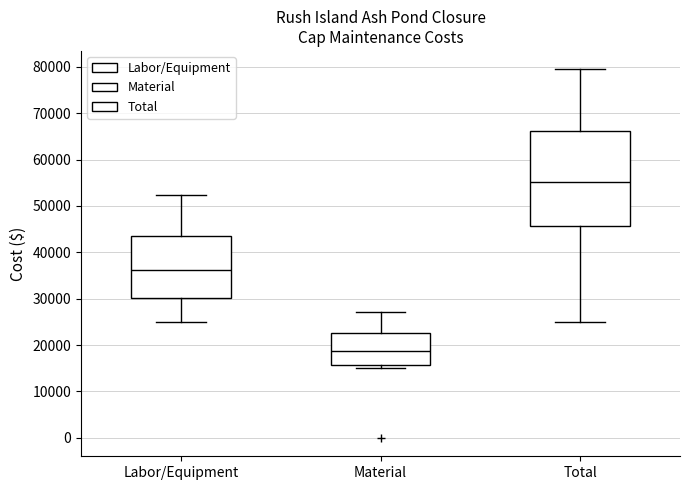

Reading left to right, transcribe this box plot: for each box, give where its median line is, the range the box spans, and where its two whiskers end, as read against the y-axis. The values are not printed on the chart, so give them approximately, as read against the axis.

Labor/Equipment: median 36000, box 30000 to 44000, whiskers 25000 to 52000
Material: median 19000, box 16000 to 23000, whiskers 15000 to 27000
Total: median 55000, box 46000 to 66000, whiskers 25000 to 79000